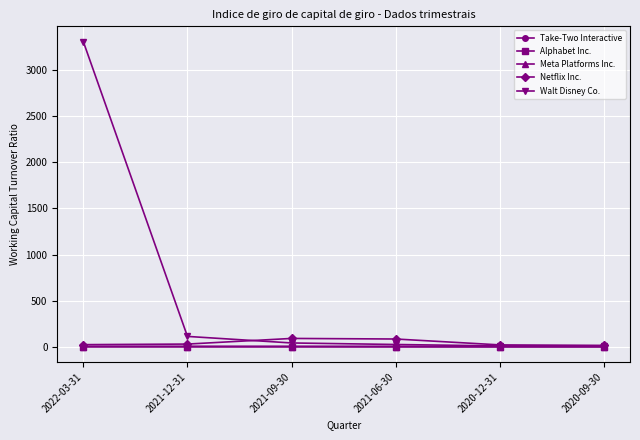

What is the highest value of the Meta Platforms Inc. series?

3.6